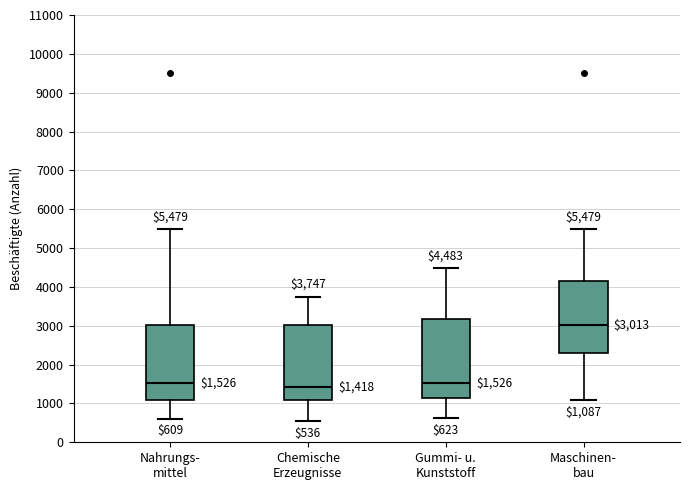

Comparing the boxes themselves (not the whiskers), which one is the tallest?

Gummi- u. Kunststoff